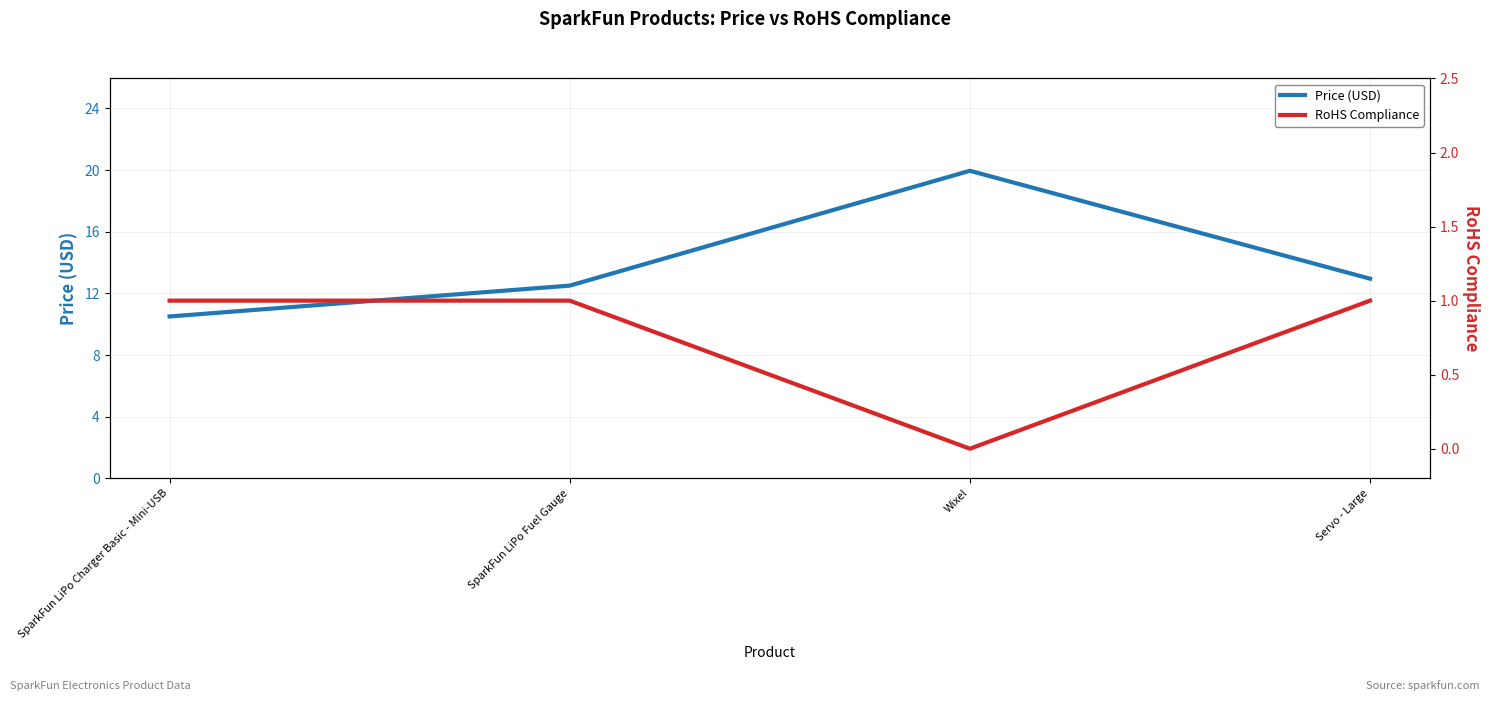

Which category has the lowest value in the Price (USD) series?

SparkFun LiPo Charger Basic - Mini-USB